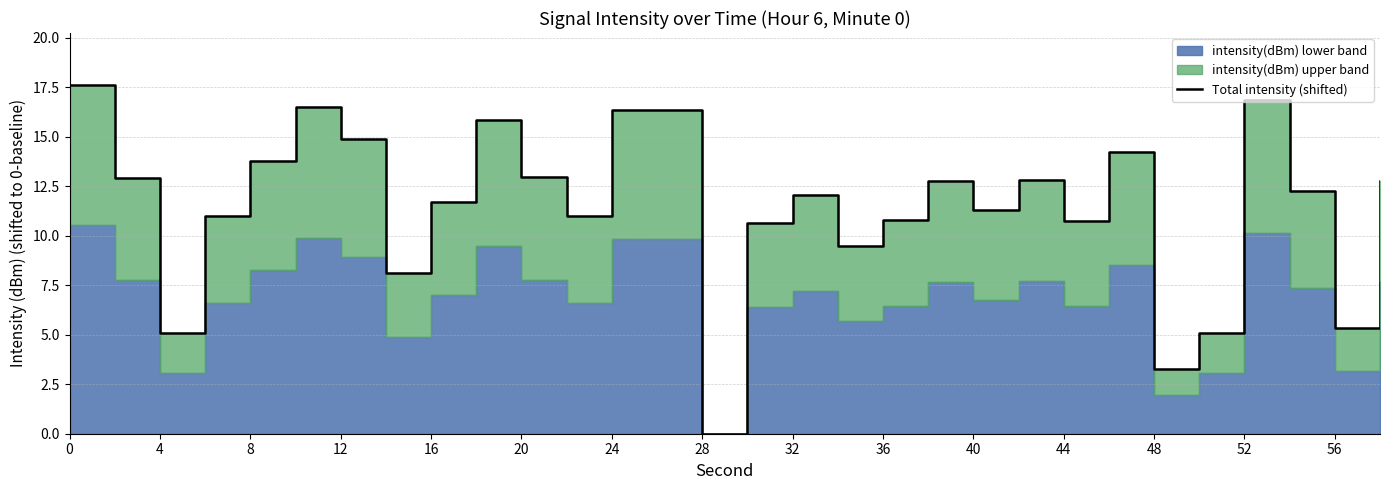

What is the value of the 22nd point from the left?

12.8